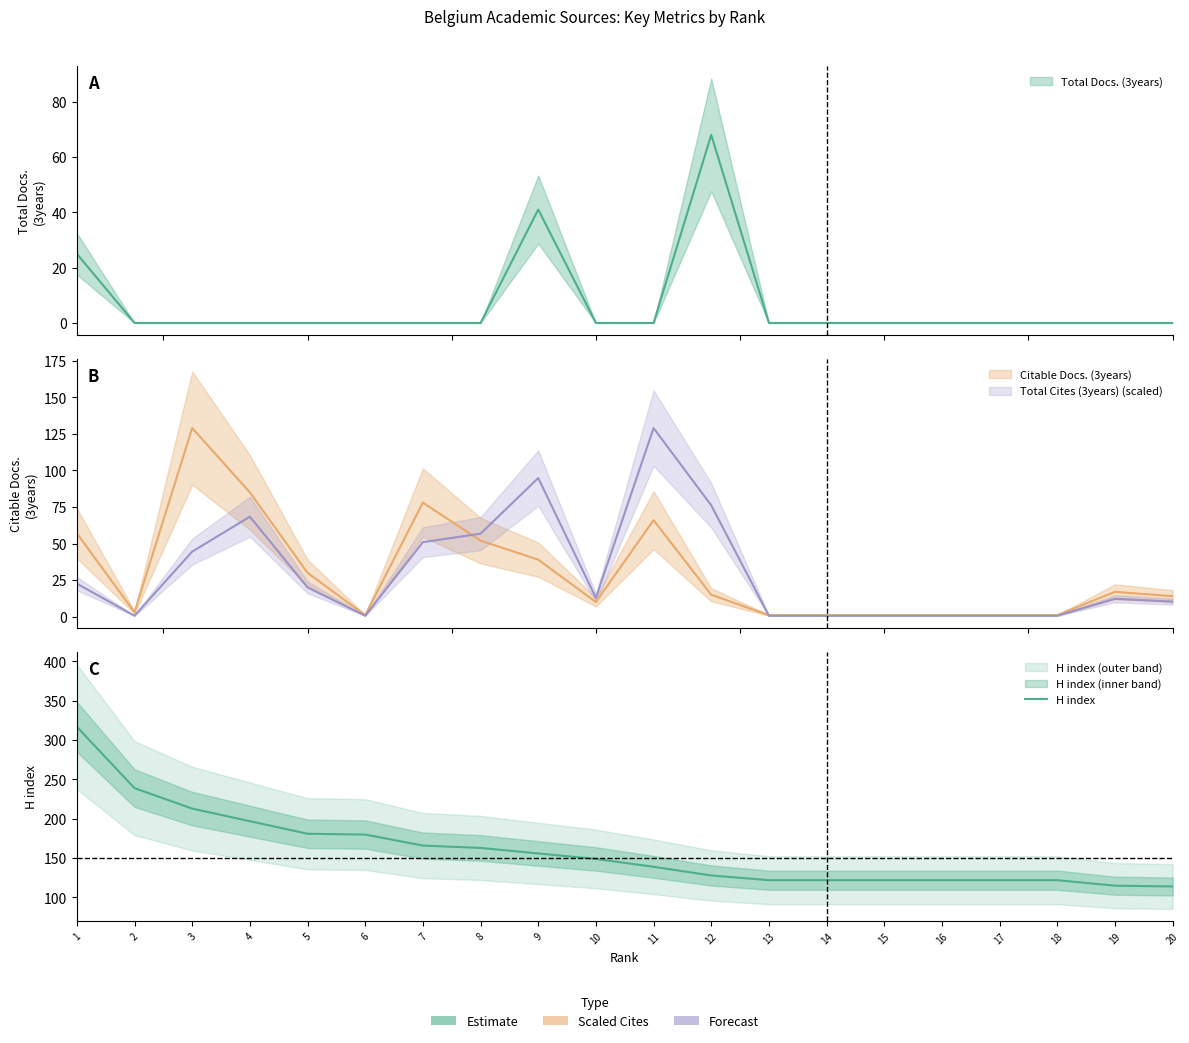

Is it true that the value at 7 is 79?

False